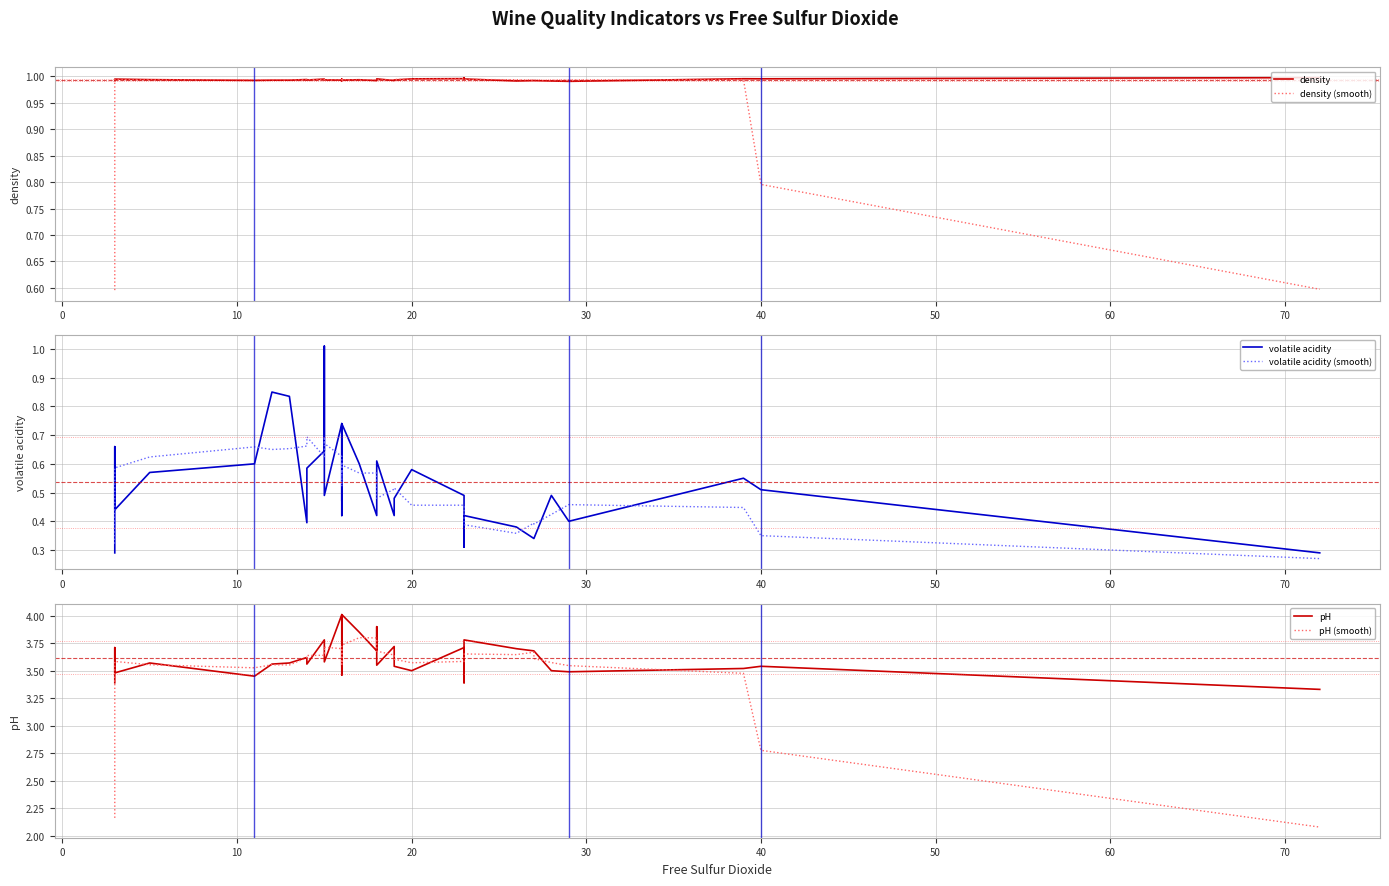

What is the highest value of the density series?

1.0